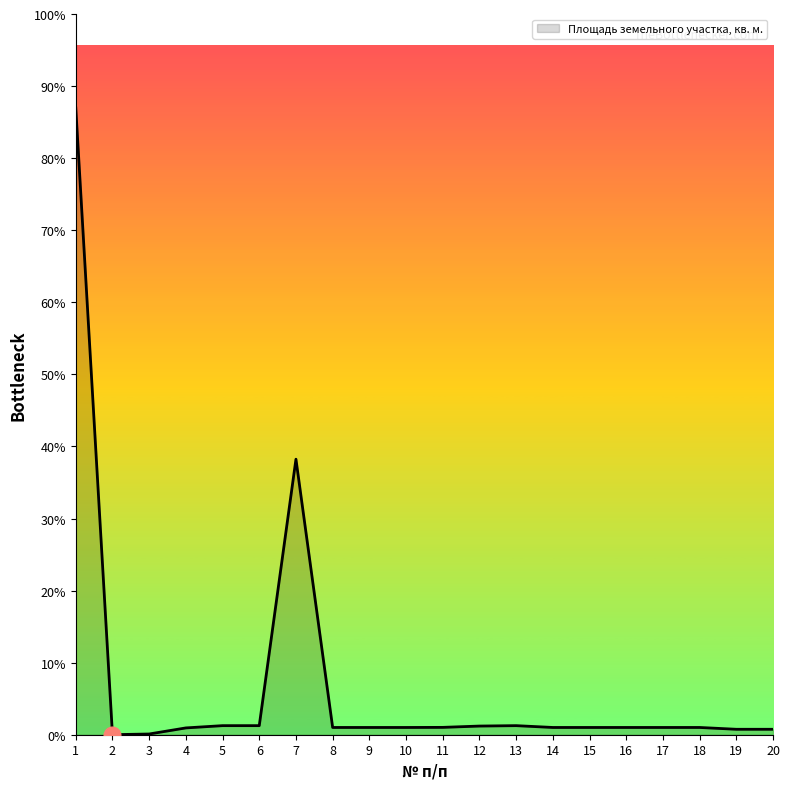

The value at 8 is 512. True or false?

False